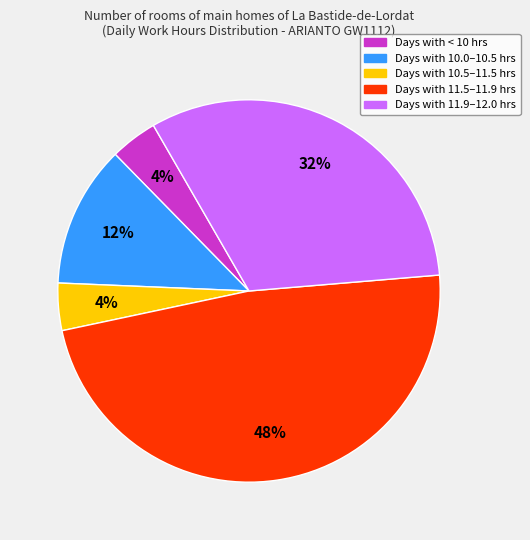

To the nearest percent, what is the average slice percentage?

20%